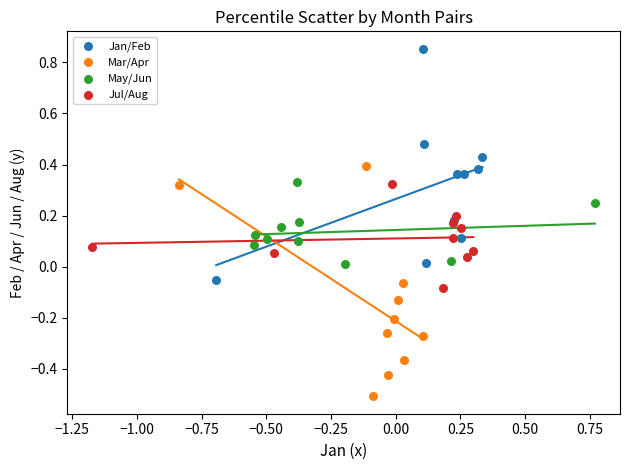

What are all the series names shown in the legend?

Jan/Feb, Mar/Apr, May/Jun, Jul/Aug